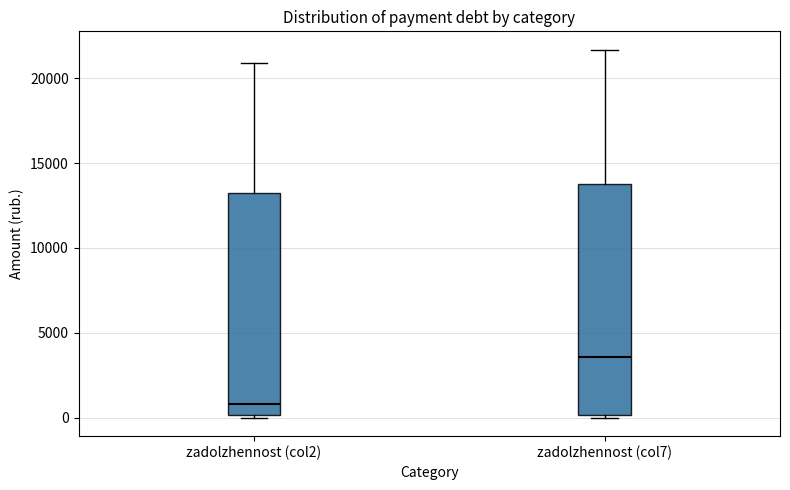

Reading left to right, transcribe this box plot: for each box, give where its median line is, the range the box spans, and where its two whiskers end, as read against the y-axis. The values are not printed on the chart, so give them approximately, as read against the axis.

zadolzhennost (col2): median 1000, box 0 to 13500, whiskers 0 (just below the box's lower edge) to 21000
zadolzhennost (col7): median 3500, box 0 to 13500, whiskers 0 (just below the box's lower edge) to 21500